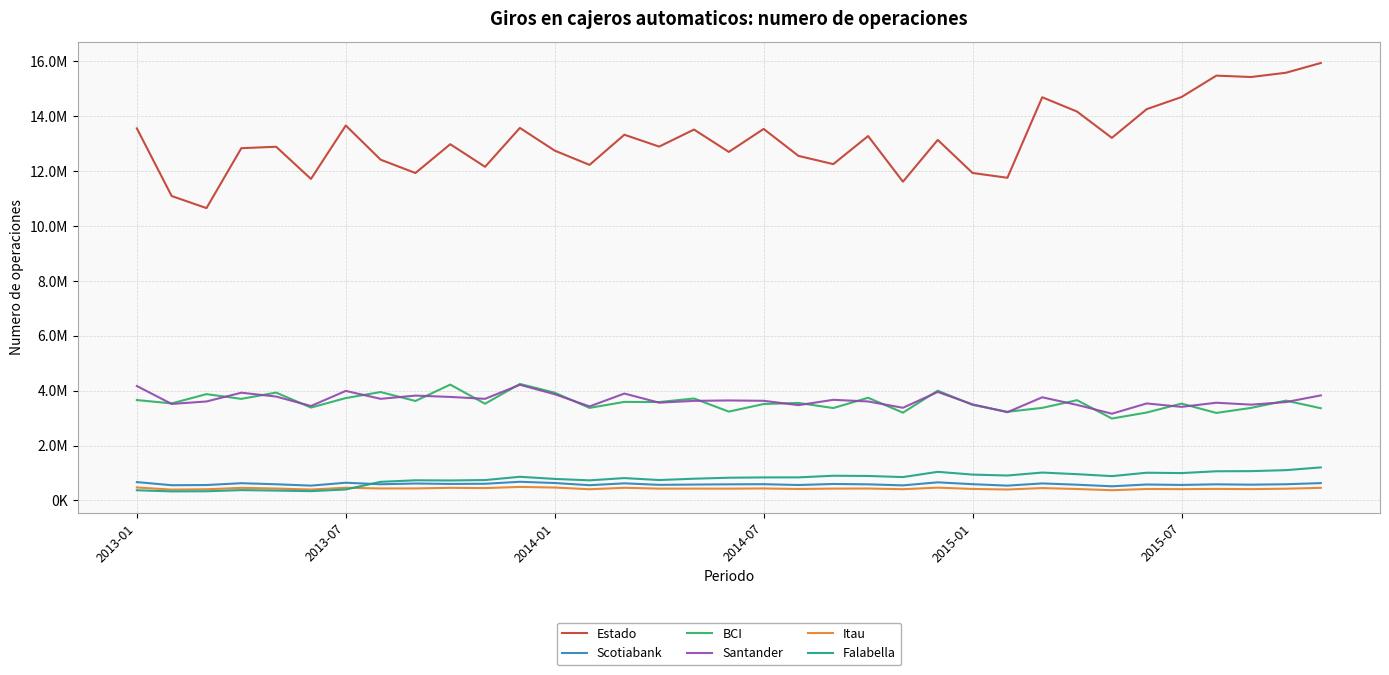

Does the chart display data point markers on the line(s)?

No